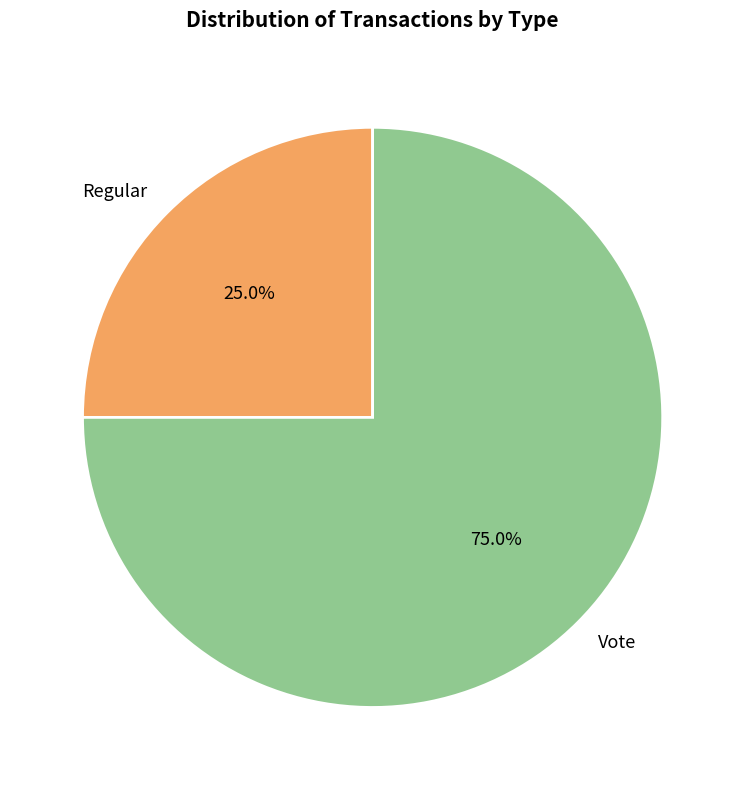

Is Regular the majority of the pie?

No